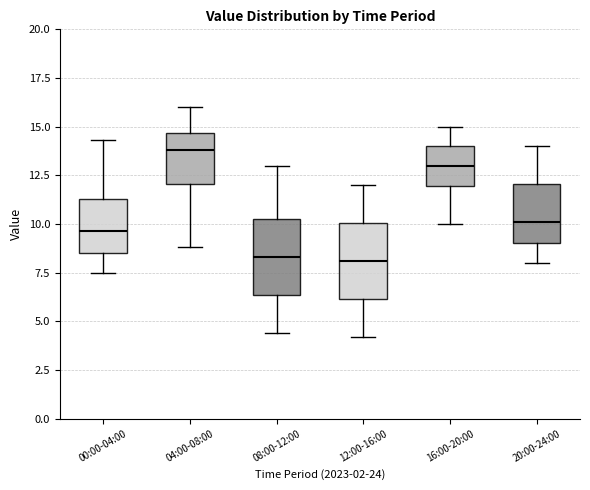

Where does the median line of the box for 04:00-08:00 sit on the y-axis? The values are not printed on the chart, so give them approximately, as read against the axis.

14.0